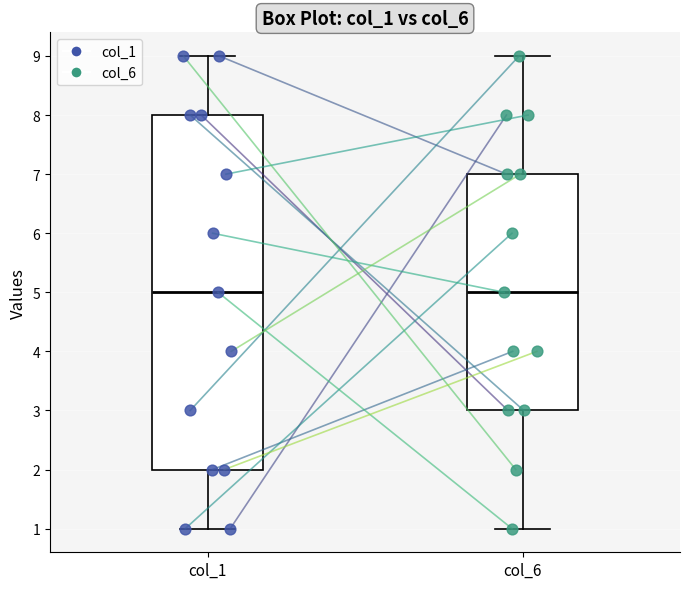

Reading left to right, transcribe this box plot: for each box, give where its median line is, the range the box spans, and where its two whiskers end, as read against the y-axis. The values are not printed on the chart, so give them approximately, as read against the axis.

col_1: median 5, box 2 to 8, whiskers 1 to 9
col_6: median 5, box 3 to 7, whiskers 1 to 9